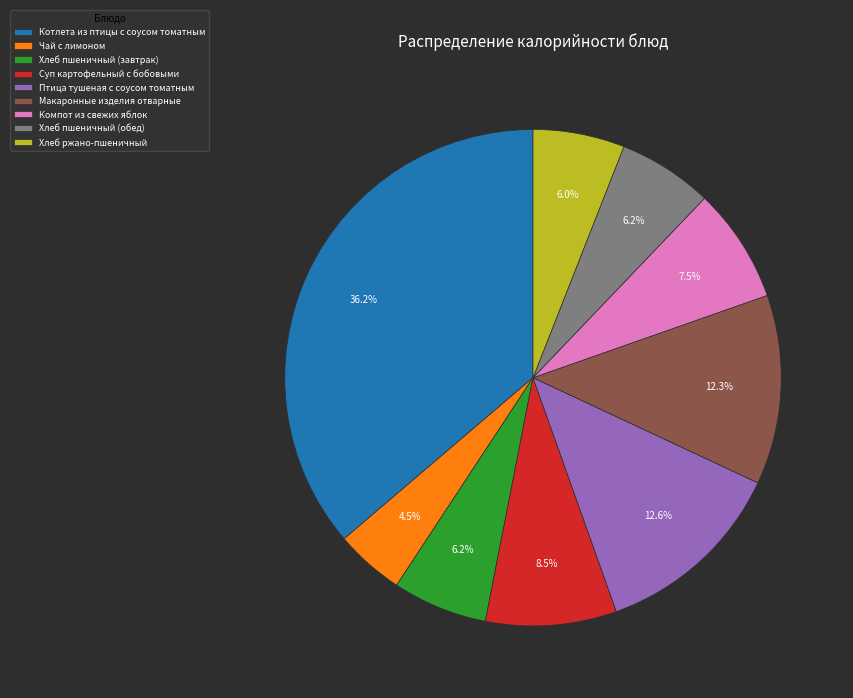

True or false: Котлета из птицы с соусом томатным accounts for 44% of the total.

False